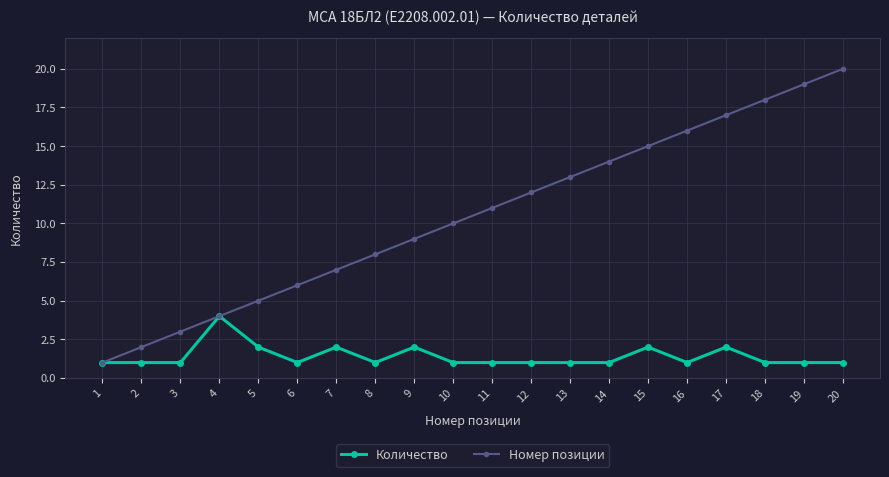

At which category is the sum across all series the highest?

20